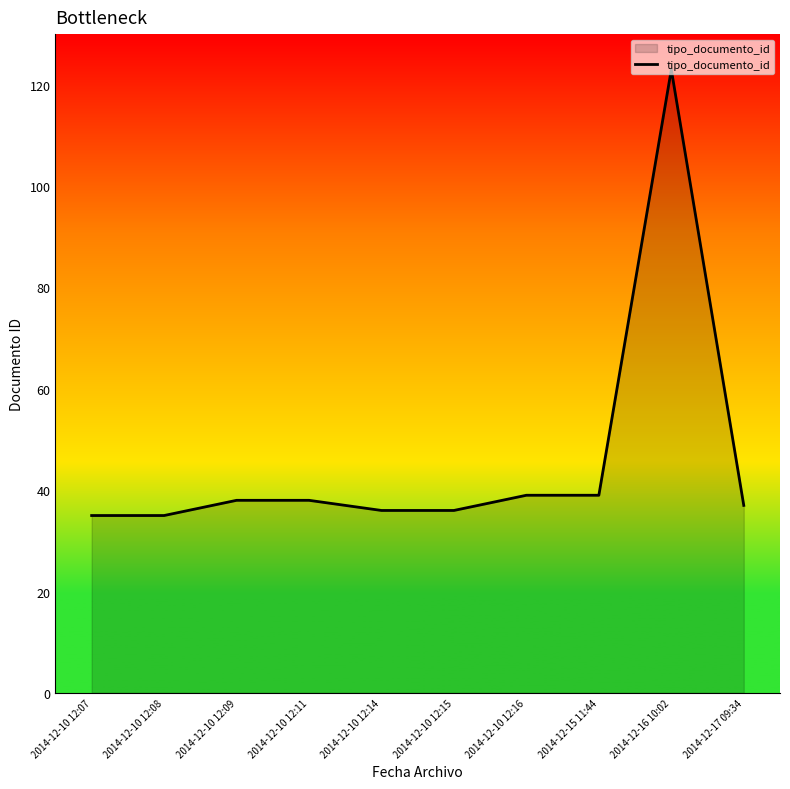

True or false: the data shows 39 at 2014-12-10 12:16.

True